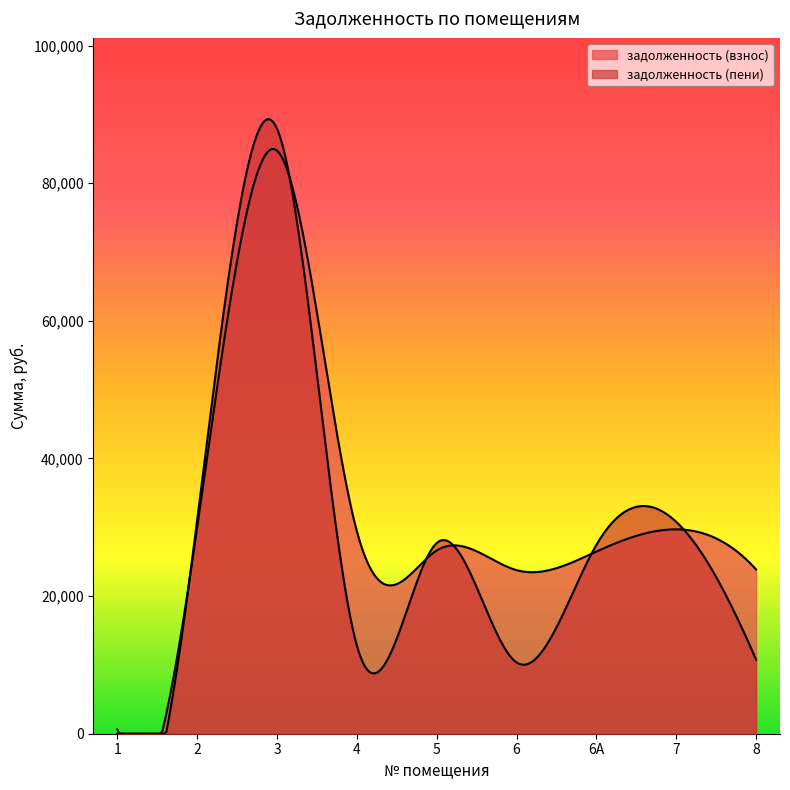

What are all the series names shown in the legend?

задолженность (взнос), задолженность (пени)